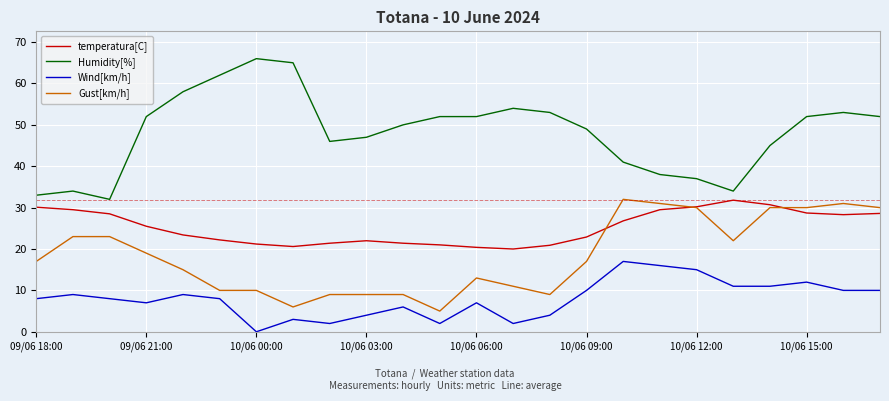

What are all the series names shown in the legend?

temperatura[C], Humidity[%], Wind[km/h], Gust[km/h]